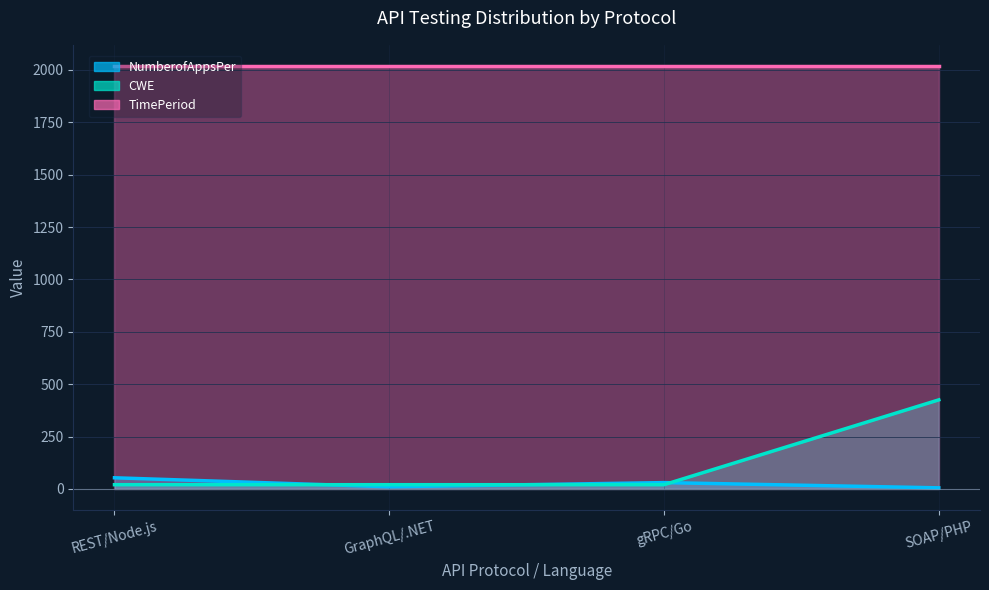

What is the difference between the maximum and minimum values in the CWE series?

405